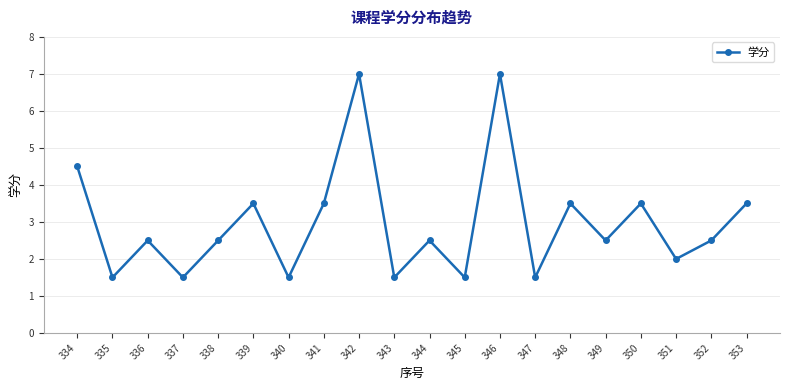

What is the value of the 1st point from the left?

4.5